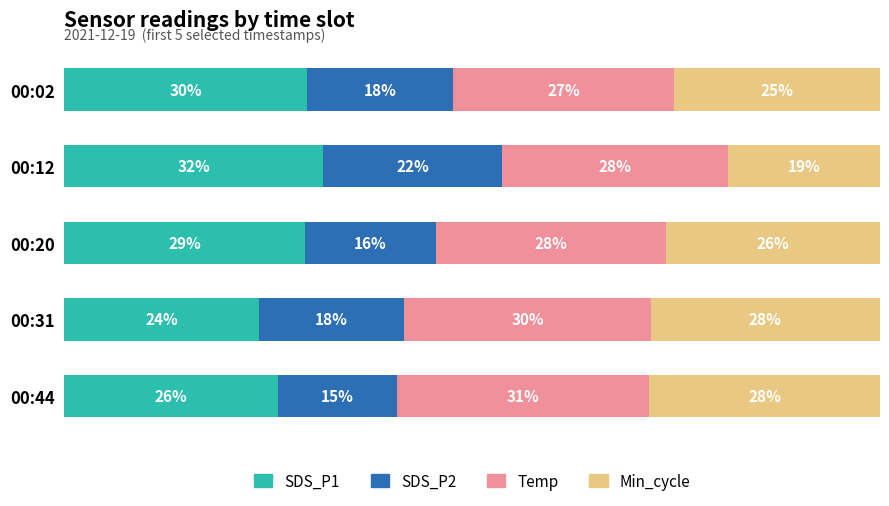

What is the value of the SDS_P2 bar at the 1st from the left?

17.9